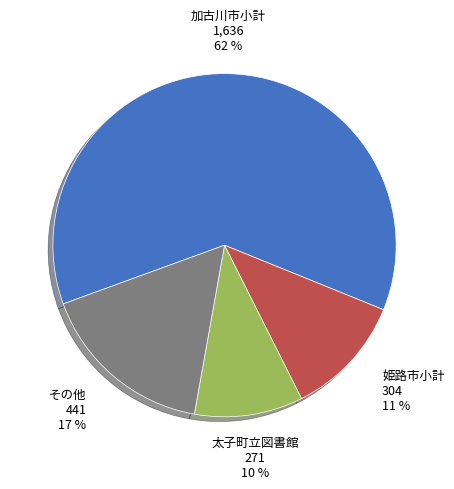

Rank the categories by value from highest to lowest.

加古川市小計, その他, 姫路市小計, 太子町立図書館